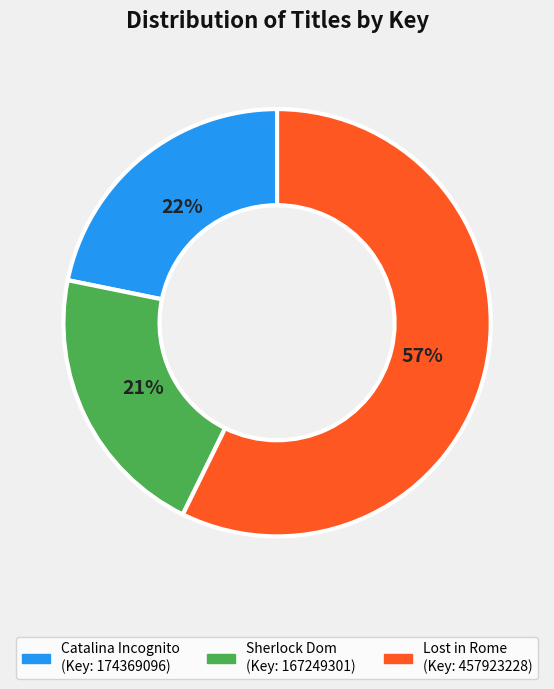

Which category has the biggest portion of the pie?

Lost in Rome